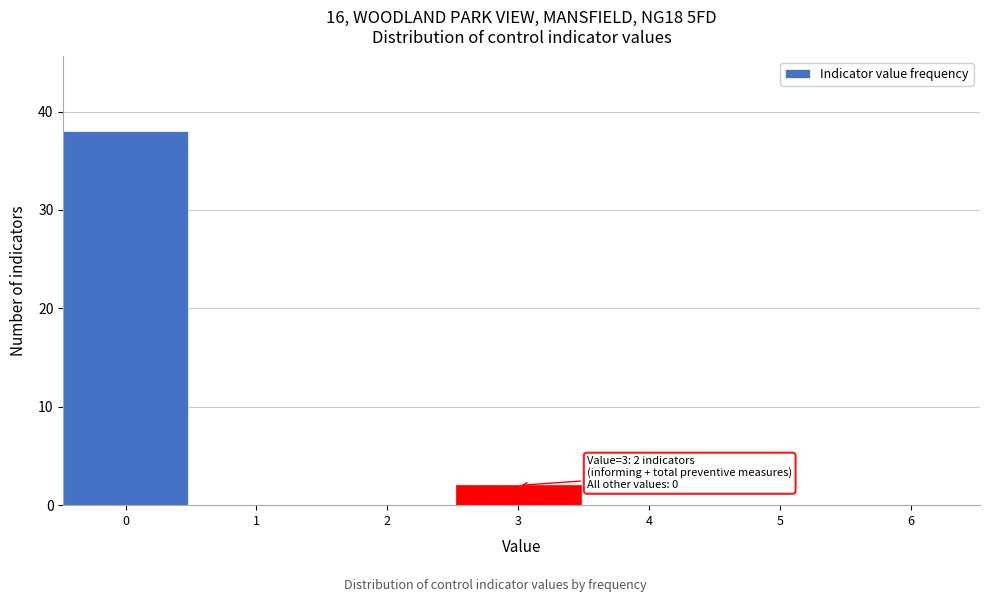

Reading left to right, transcribe all the data shown in this chart.

0=38	1=0	2=0	3=2	4=0	5=0	6=0